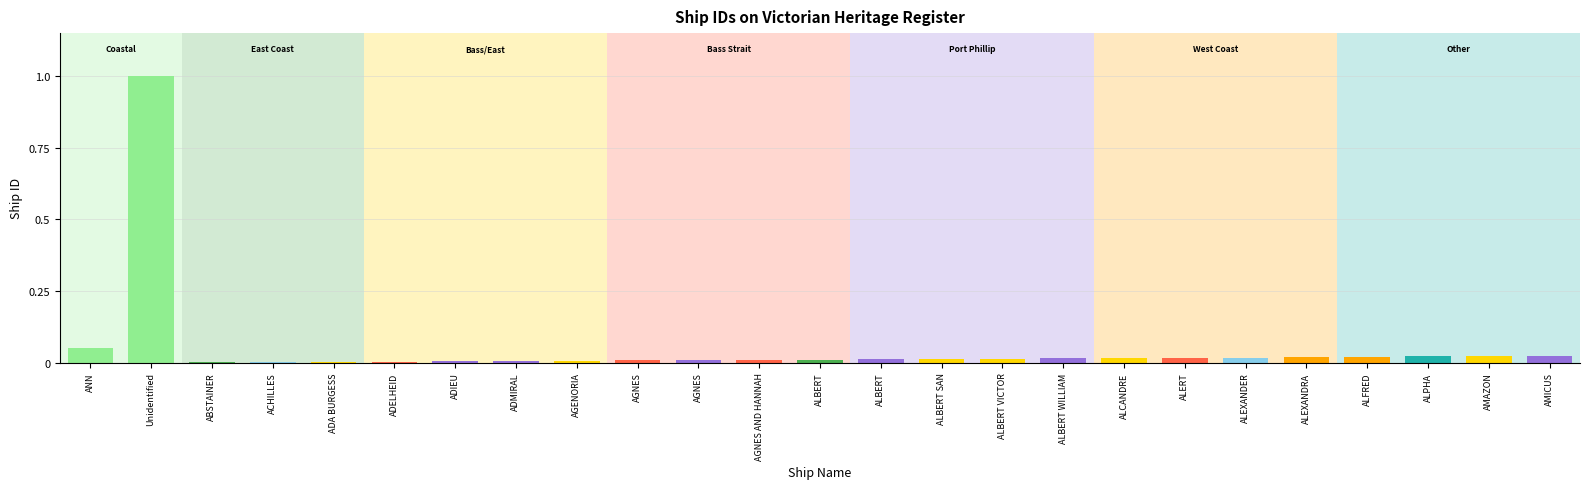

Are the bars horizontal?

No